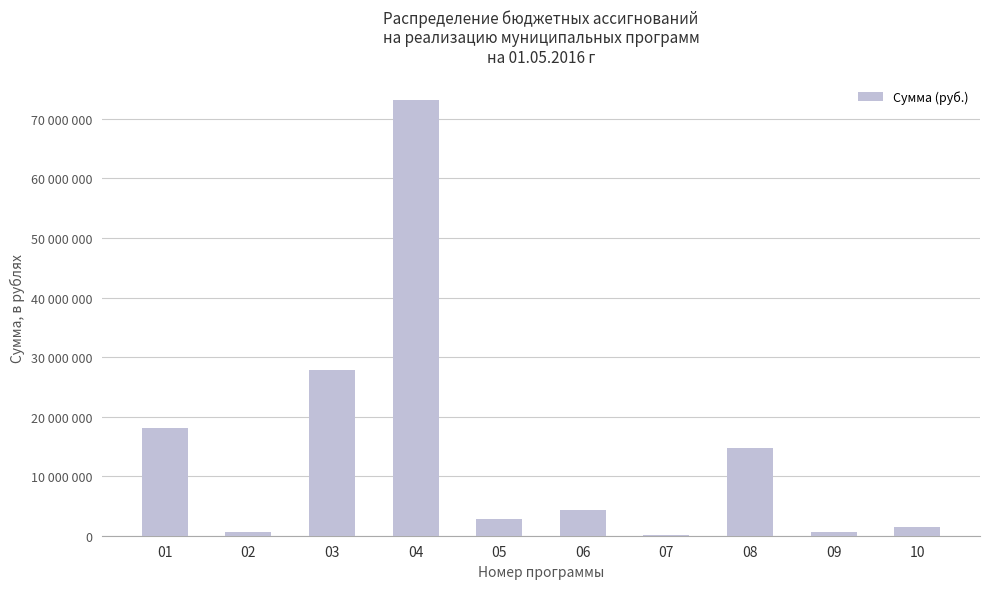

Reading left to right, list all the values displayed in this chart.

01=18156222	02=603000	03=27819961	04=73116300	05=2731870	06=4286000	07=100000	08=14762000	09=547705	10=1503053